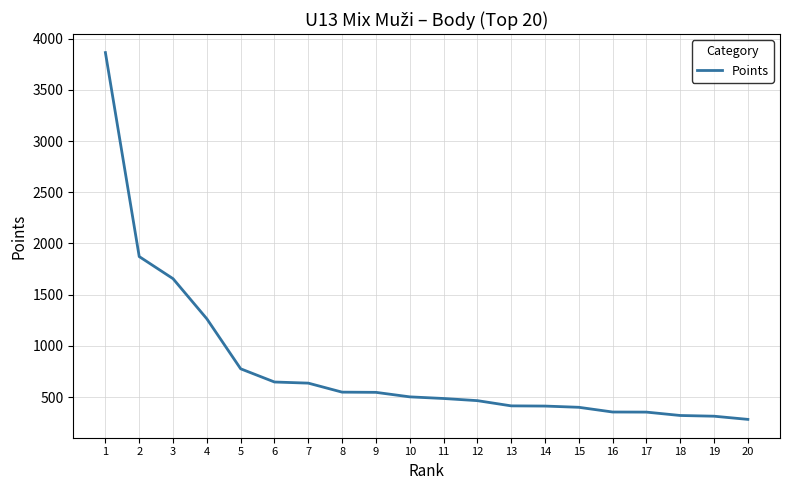

What is the ratio of the value at 16 to the value at 17?

1.0